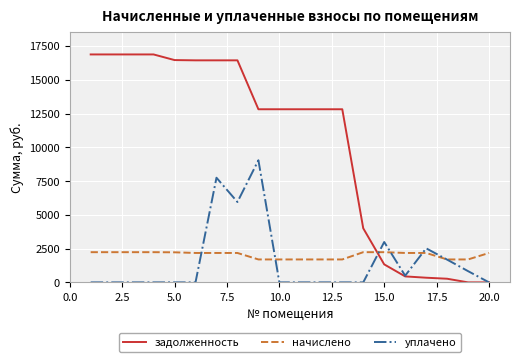

What is the maximum value shown in the chart?

16871.8